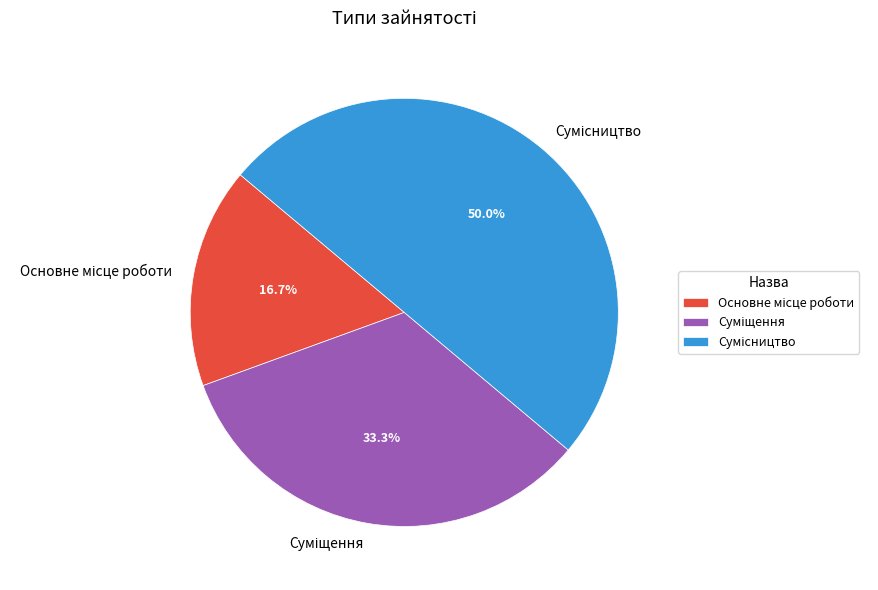

How many segments does this pie chart have?

3